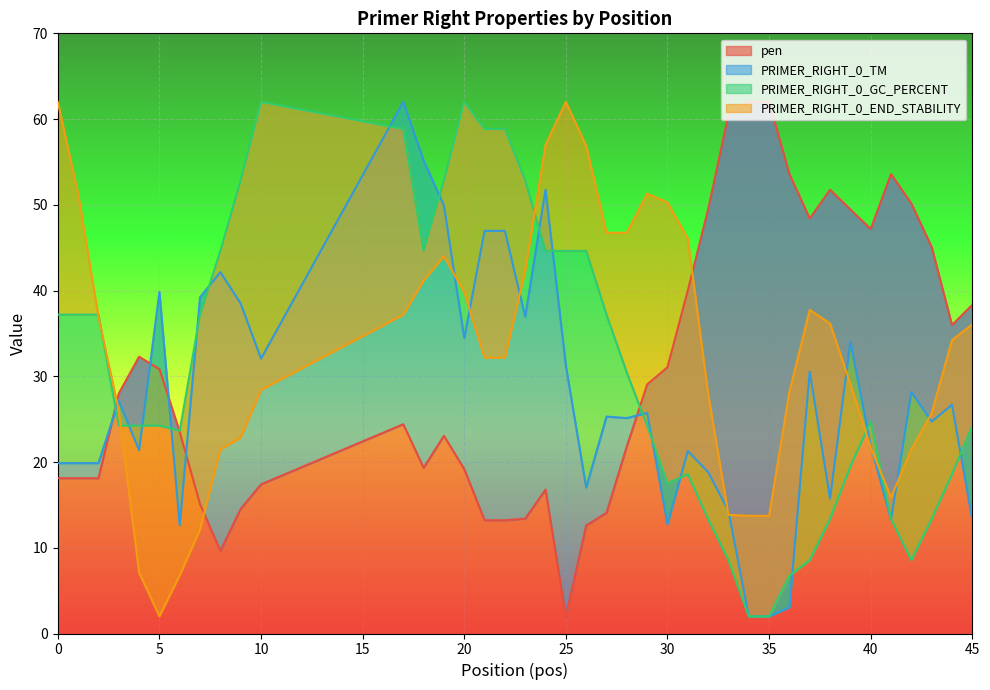

What is the minimum value for PRIMER_RIGHT_0_GC_PERCENT?

2.0